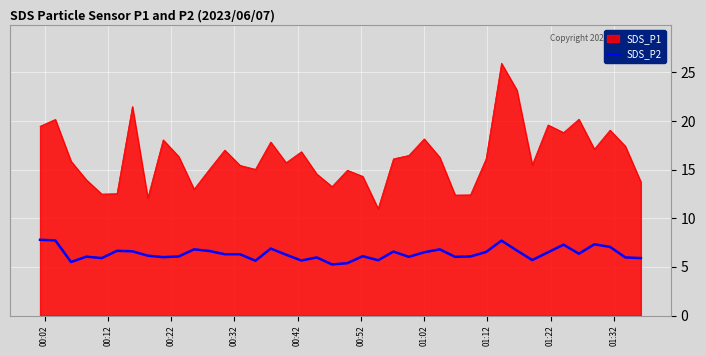

Which series has the largest range (max minus min)?

SDS_P1